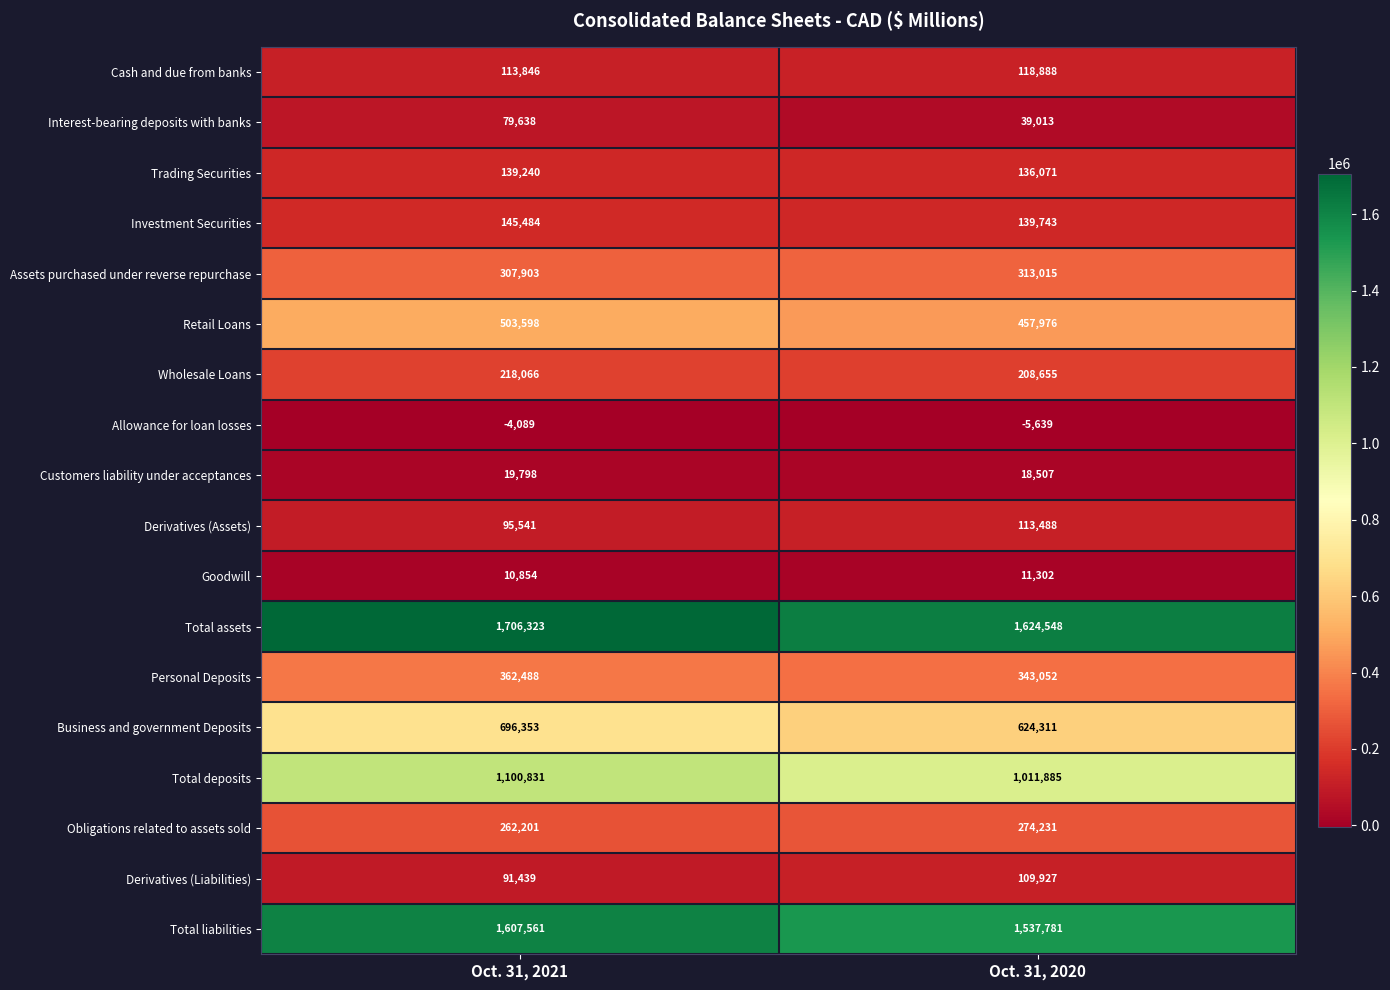

Which category has the highest value in the Personal Deposits series?

Oct. 31, 2021